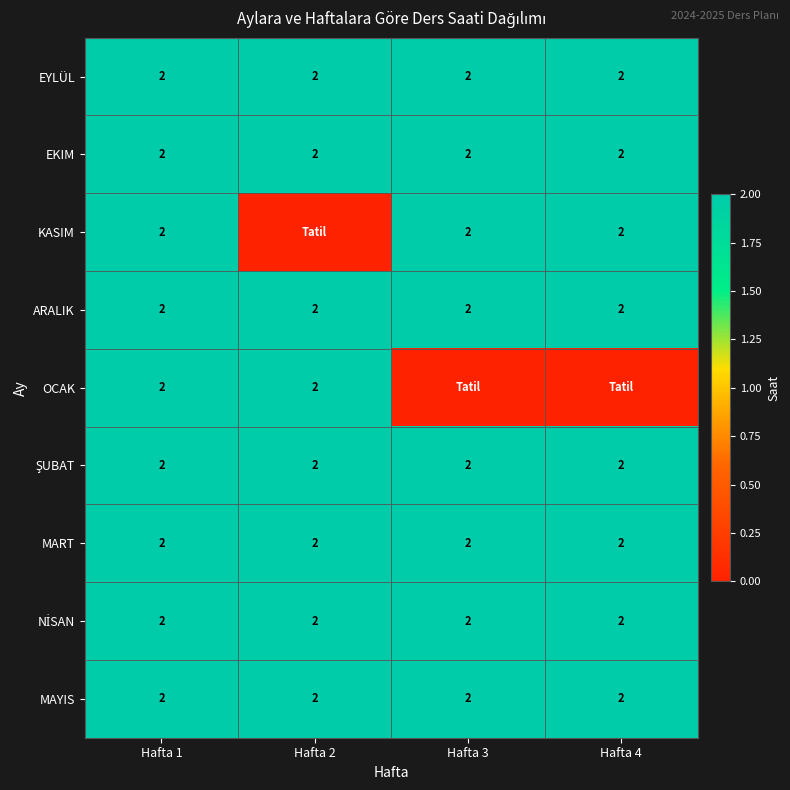

What is the sum of the MAYIS values at Hafta 2 and Hafta 4?

4